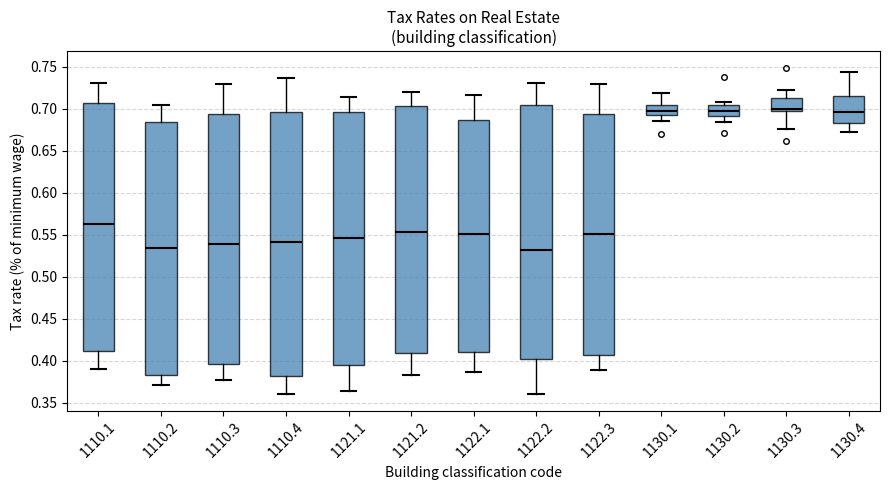

Reading left to right, transcribe this box plot: for each box, give where its median line is, the range the box spans, and where its two whiskers end, as read against the y-axis. The values are not printed on the chart, so give them approximately, as read against the axis.

1110.1: median 0.565, box 0.410 to 0.705, whiskers 0.390 to 0.730
1110.2: median 0.535, box 0.385 to 0.685, whiskers 0.370 to 0.705
1110.3: median 0.540, box 0.395 to 0.695, whiskers 0.375 to 0.730
1110.4: median 0.540, box 0.385 to 0.695, whiskers 0.360 to 0.735
1121.1: median 0.545, box 0.395 to 0.695, whiskers 0.365 to 0.715
1121.2: median 0.555, box 0.410 to 0.705, whiskers 0.385 to 0.720
1122.1: median 0.550, box 0.410 to 0.685, whiskers 0.385 to 0.715
1122.2: median 0.530, box 0.400 to 0.705, whiskers 0.360 to 0.730
1122.3: median 0.550, box 0.405 to 0.695, whiskers 0.390 to 0.730
1130.1: median 0.700, box 0.690 to 0.705, whiskers 0.685 to 0.720
1130.2: median 0.700, box 0.690 to 0.705, whiskers 0.685 to 0.710
1130.3: median 0.700, box 0.695 to 0.715, whiskers 0.675 to 0.725
1130.4: median 0.695, box 0.685 to 0.715, whiskers 0.670 to 0.745